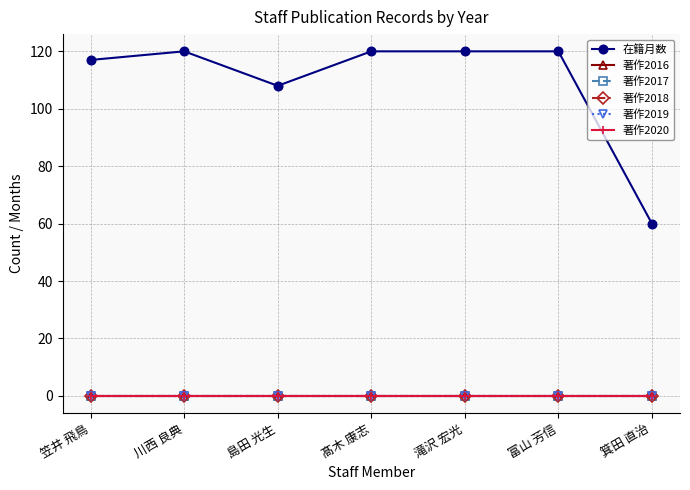

Is this an area chart (filled region under the line)?

No